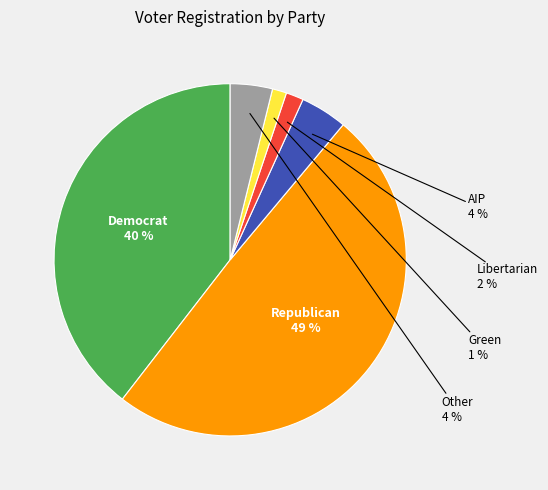

How many slices are in this pie chart?

6